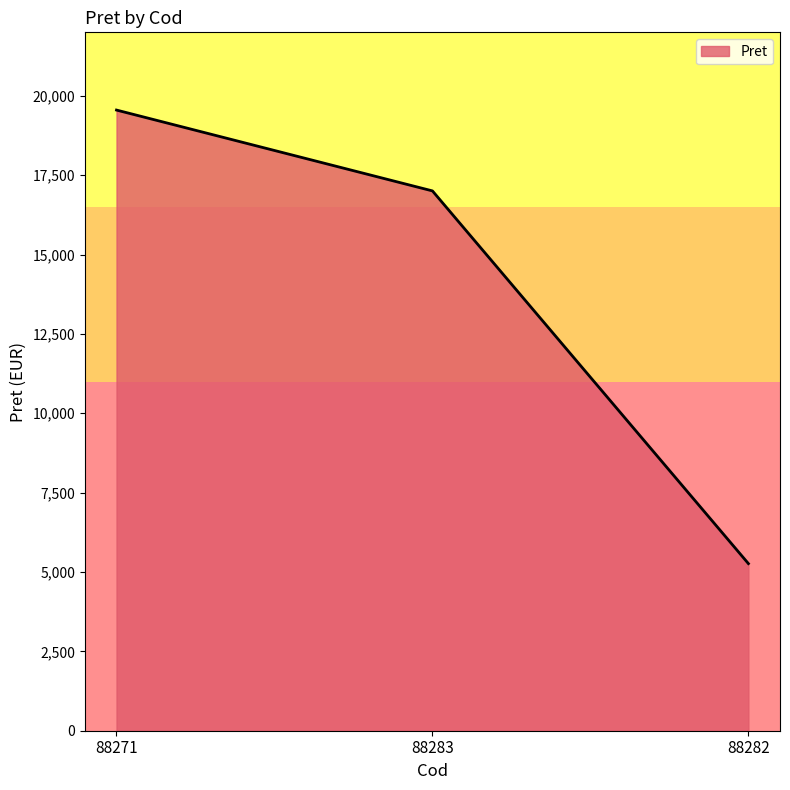

Is it true that the value at 88282 is 5264.3?

True